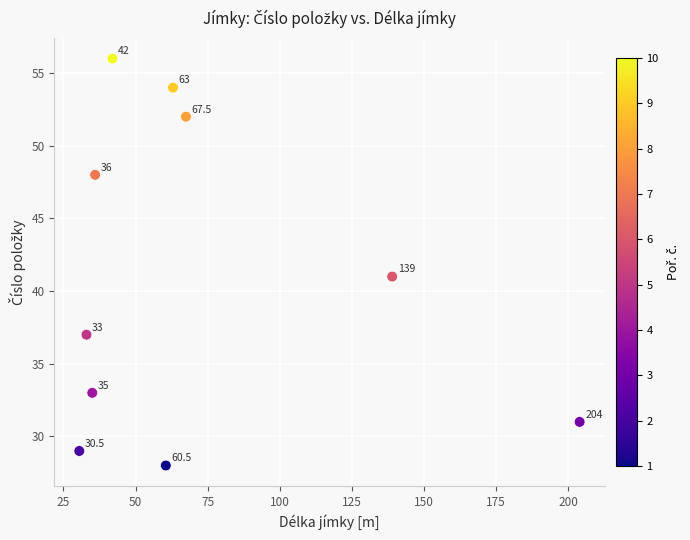

What Y value in the scatter plot is closest to 42?

41